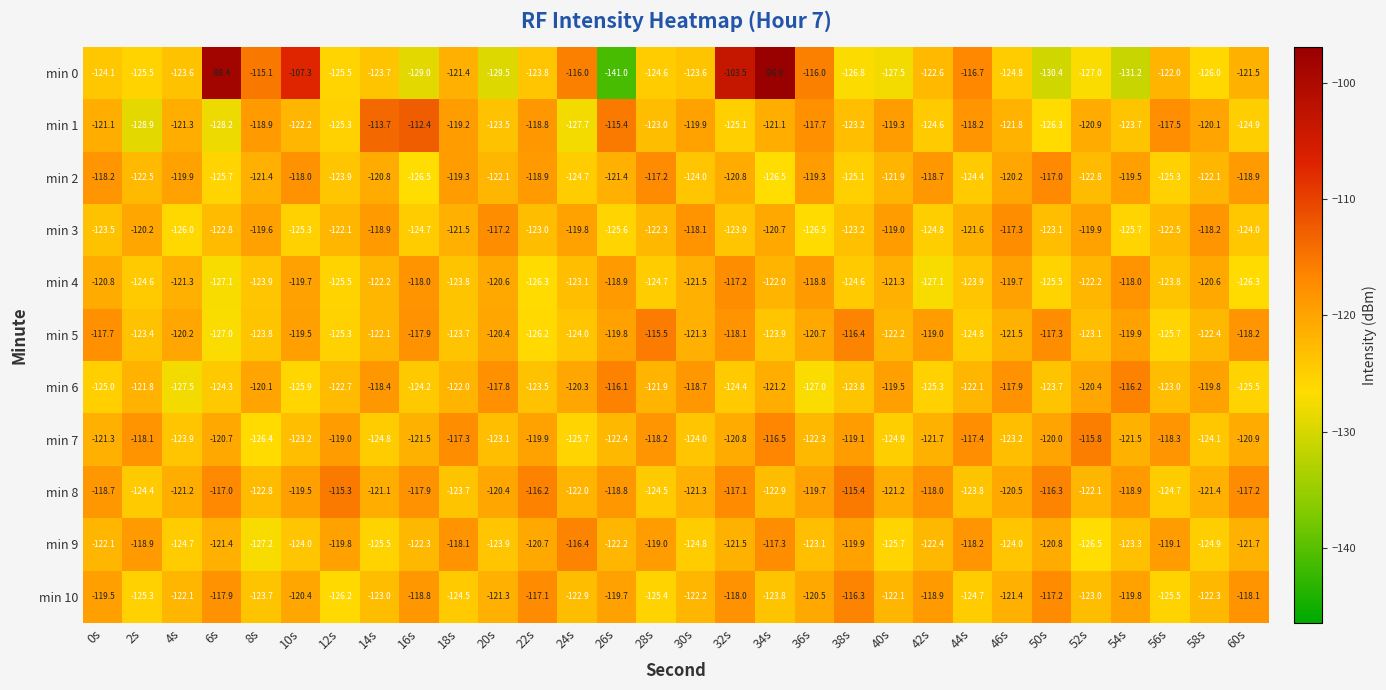

The value of min 4 at 26s is -206.8. True or false?

False